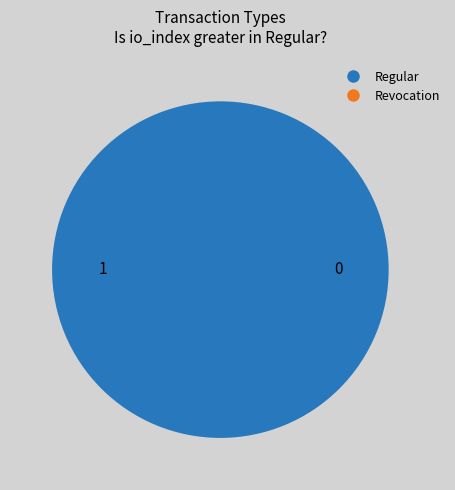

What is the change in value from Regular to Revocation?

-1